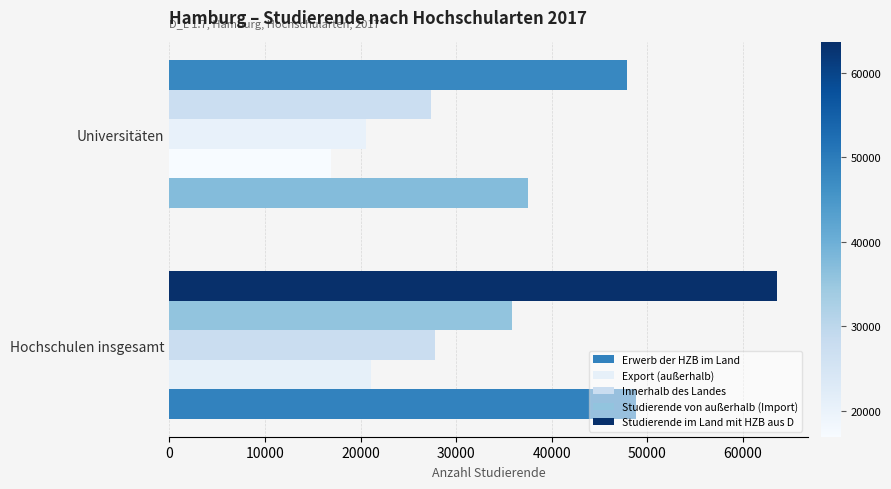

Which label corresponds to the smallest value in the chart?

Universitäten